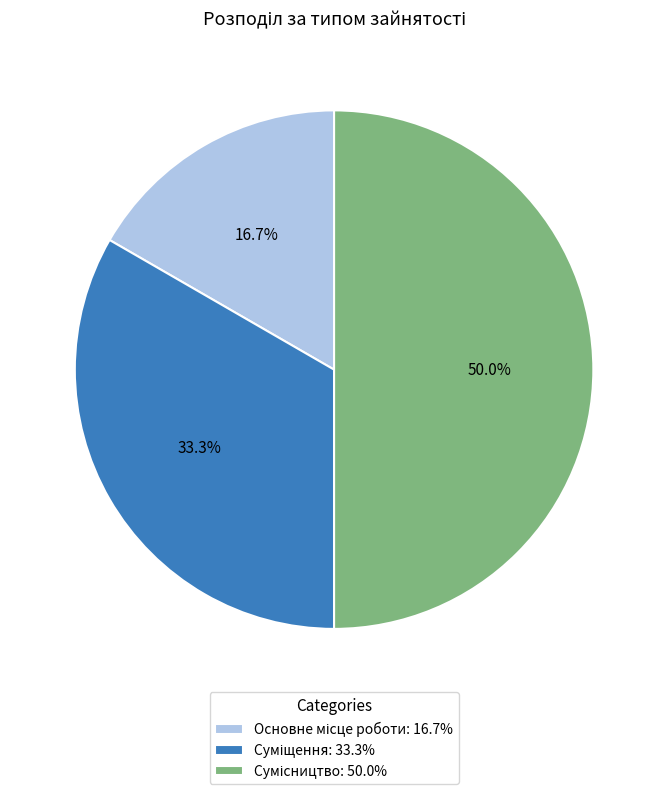

To the nearest percent, what is the difference between the Основне місце роботи and Суміщення slice percentages?

17%